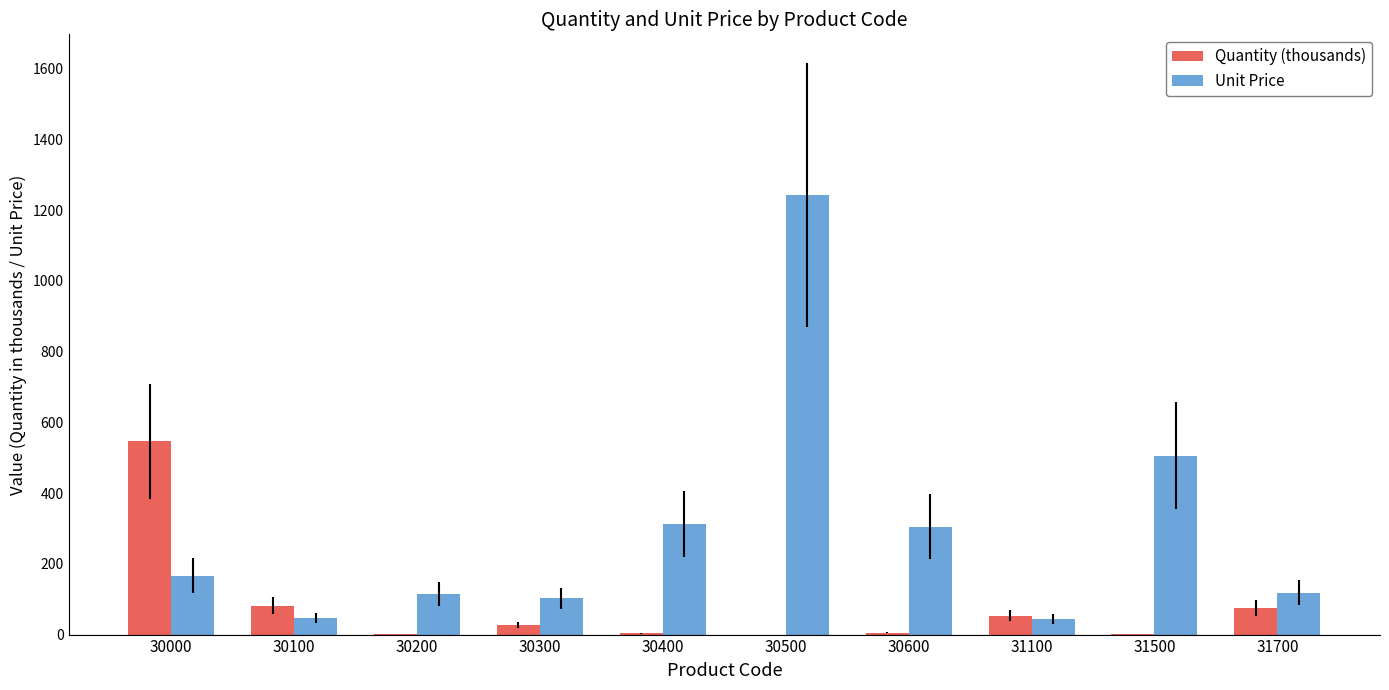

At which label is Unit Price closest to 643?

31500